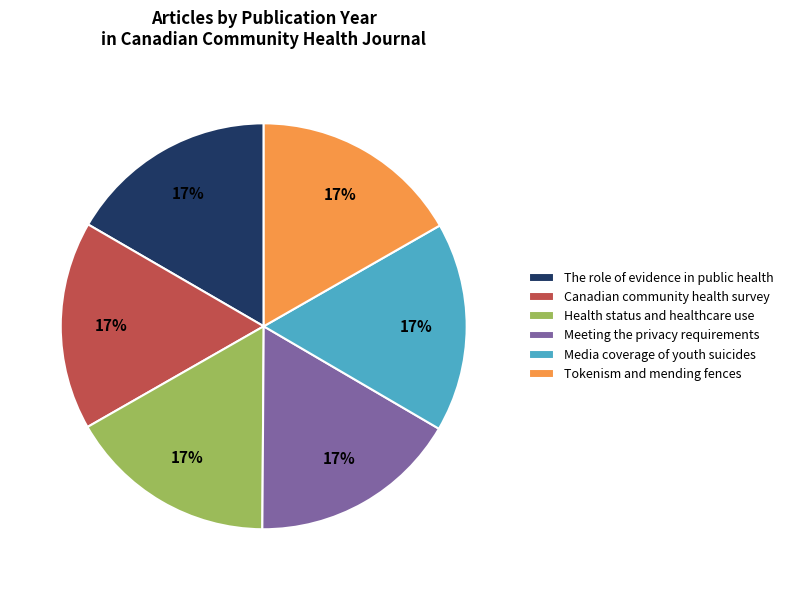

True or false: Meeting the privacy requirements accounts for 17% of the total.

True